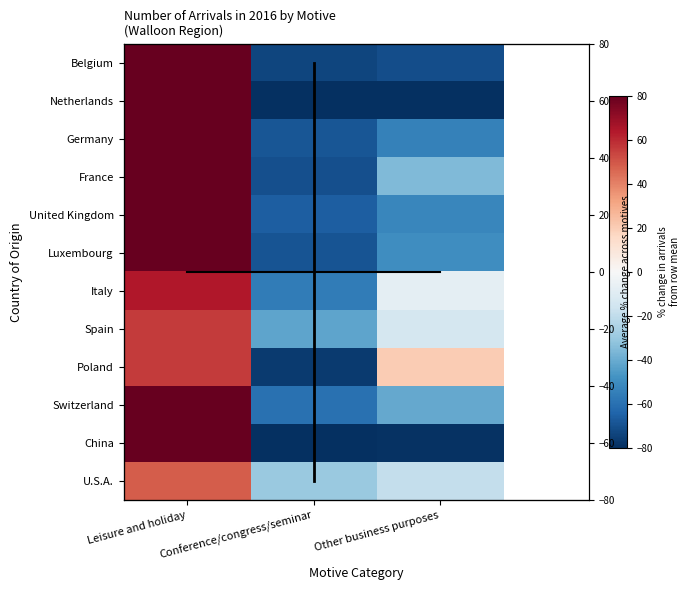

The Belgium series shows -41.9 at Conference/congress/seminar. True or false?

False